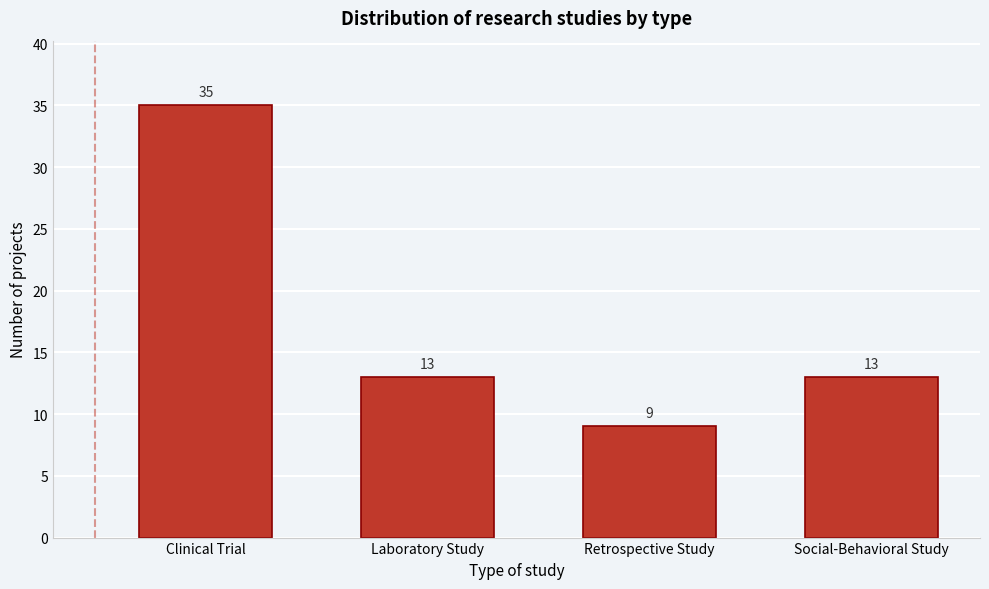

Reading right to left, what are all the values shown in this chart?

Social-Behavioral Study=13	Retrospective Study=9	Laboratory Study=13	Clinical Trial=35